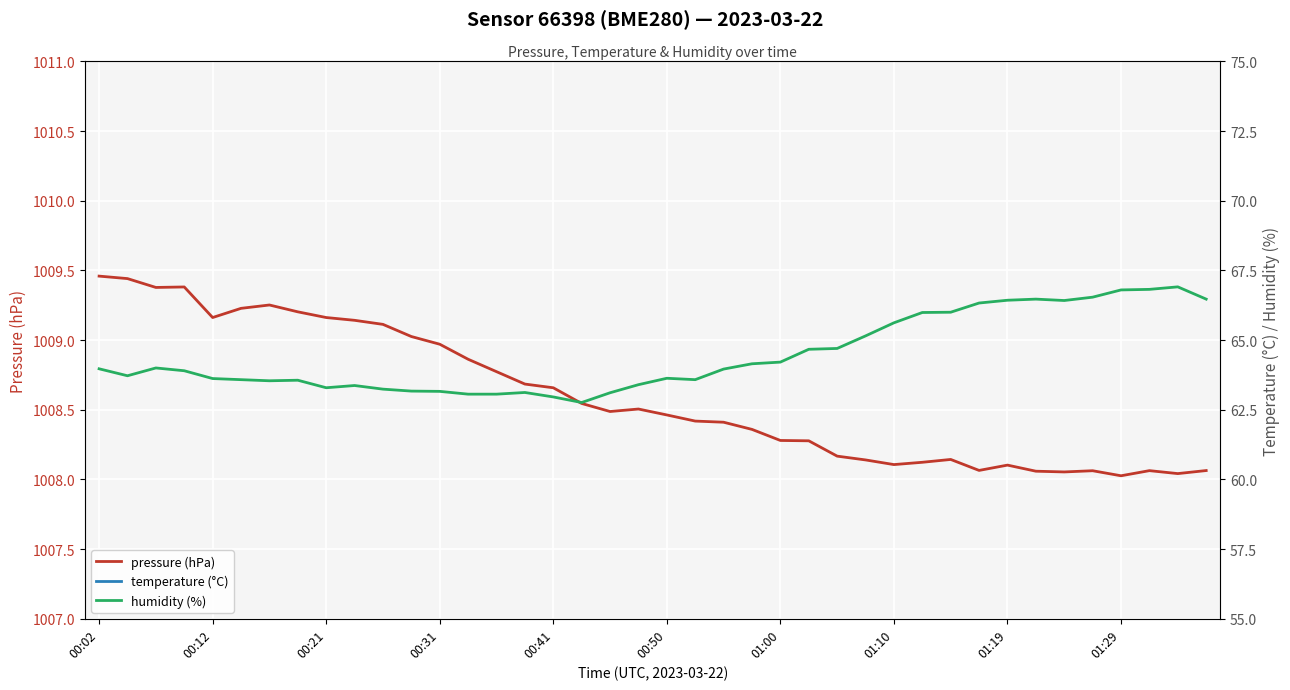

What is the sum of all temperature (°C) values?

503.4